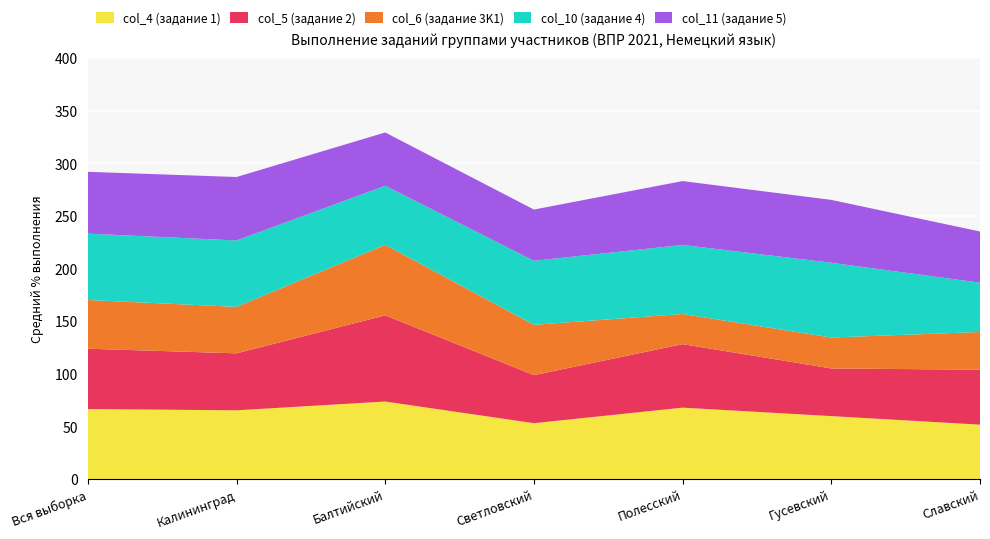

Reading left to right, list all the values displayed in this chart.

col_4 (задание 1): Вся выборка=66.5	Калининград=65.3	Балтийский=73.6	Светловский=53.0	Полесский=67.8	Гусевский=59.8	Славский=51.6
col_5 (задание 2): Вся выборка=57.3	Калининград=54.1	Балтийский=81.9	Светловский=45.6	Полесский=60.4	Гусевский=45.3	Славский=52.2
col_6 (задание 3K1): Вся выборка=46.3	Калининград=44.2	Балтийский=67.0	Светловский=47.8	Полесский=28.7	Гусевский=29.4	Славский=35.8
col_10 (задание 4): Вся выборка=63.1	Калининград=63.1	Балтийский=56.2	Светловский=60.9	Полесский=65.6	Гусевский=71.1	Славский=46.9
col_11 (задание 5): Вся выборка=58.8	Калининград=60.3	Балтийский=50.6	Светловский=48.7	Полесский=60.7	Гусевский=59.8	Славский=48.7